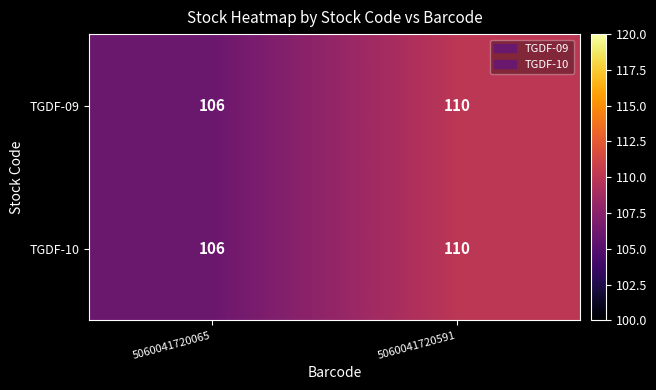

What is the sum of the TGDF-09 values at 5060041720591 and 5060041720065?

216